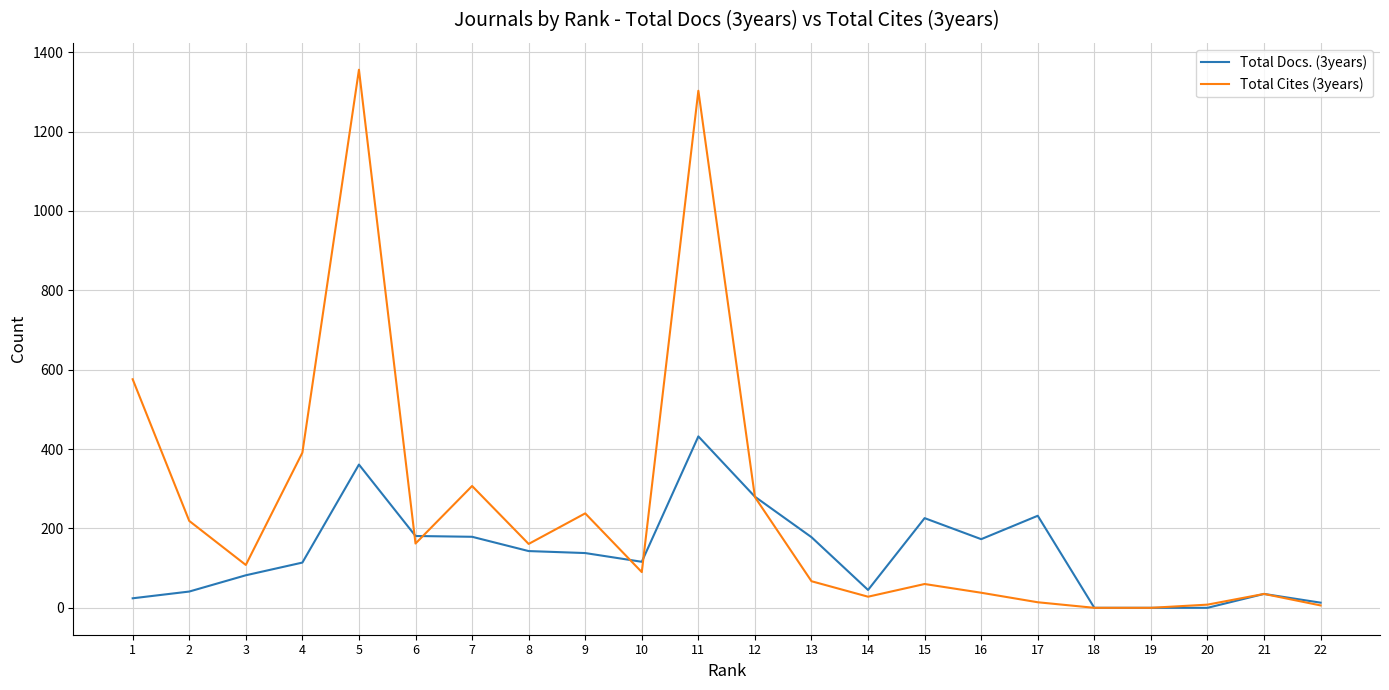

What is the maximum value shown in the chart?

1356